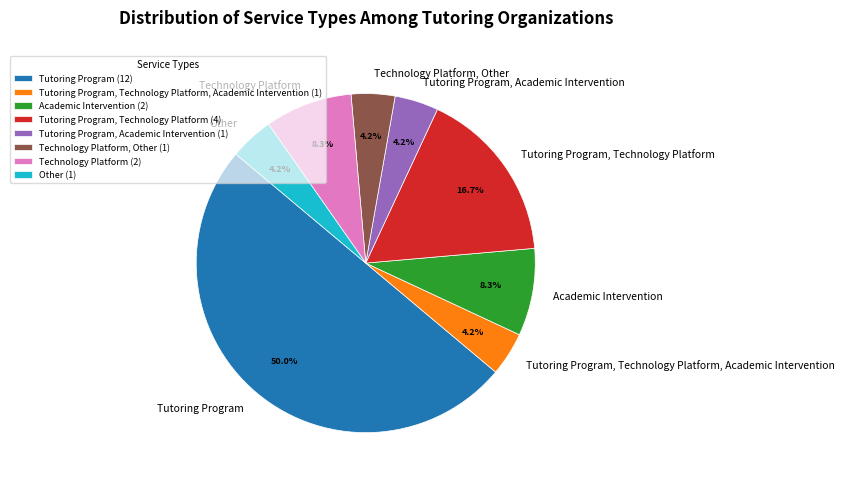

What portion of the pie excludes Academic Intervention?

91.7%